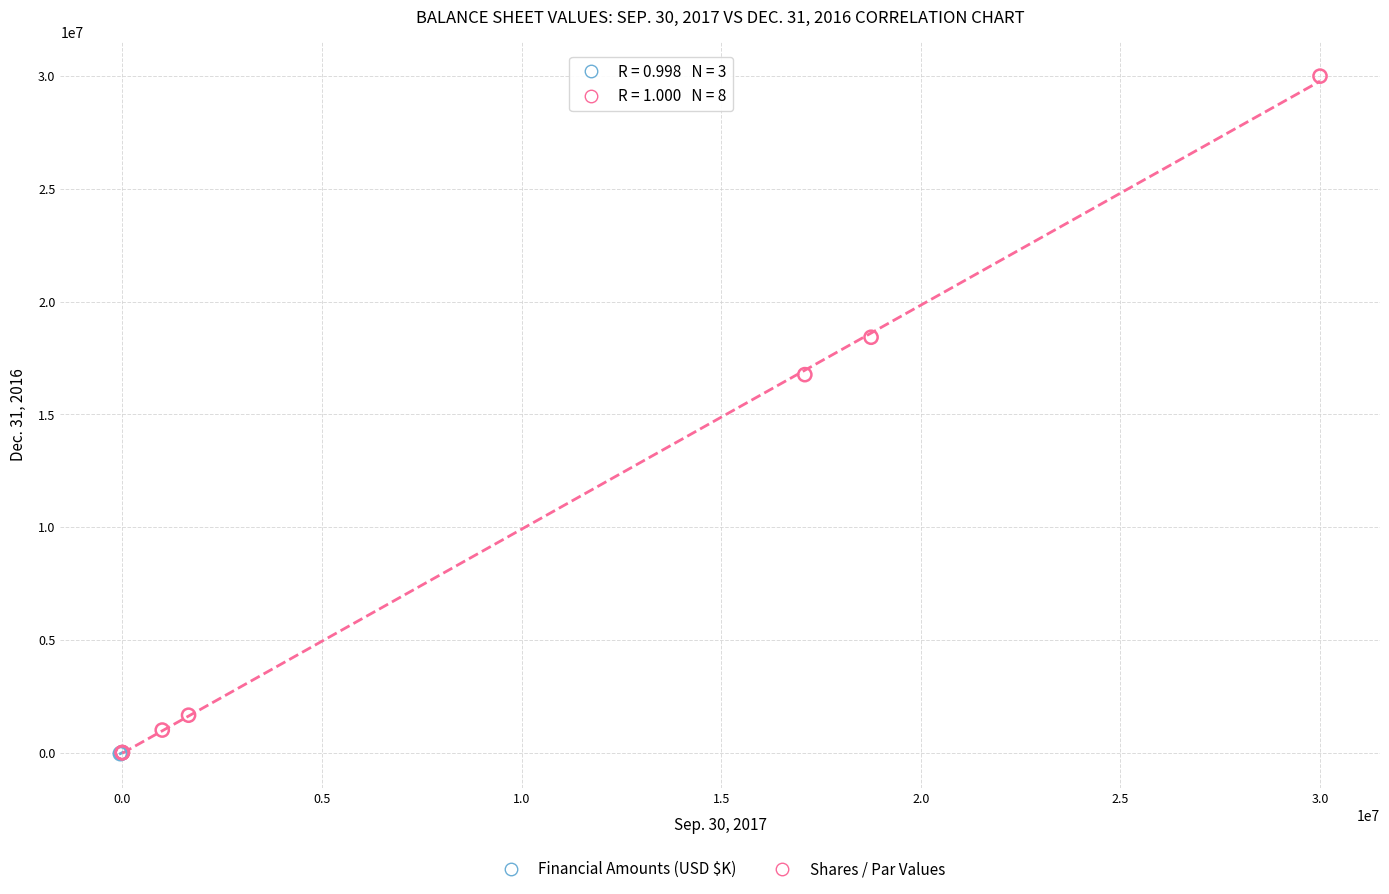

Which series has the widest spread of Y values?

Shares / Par Values